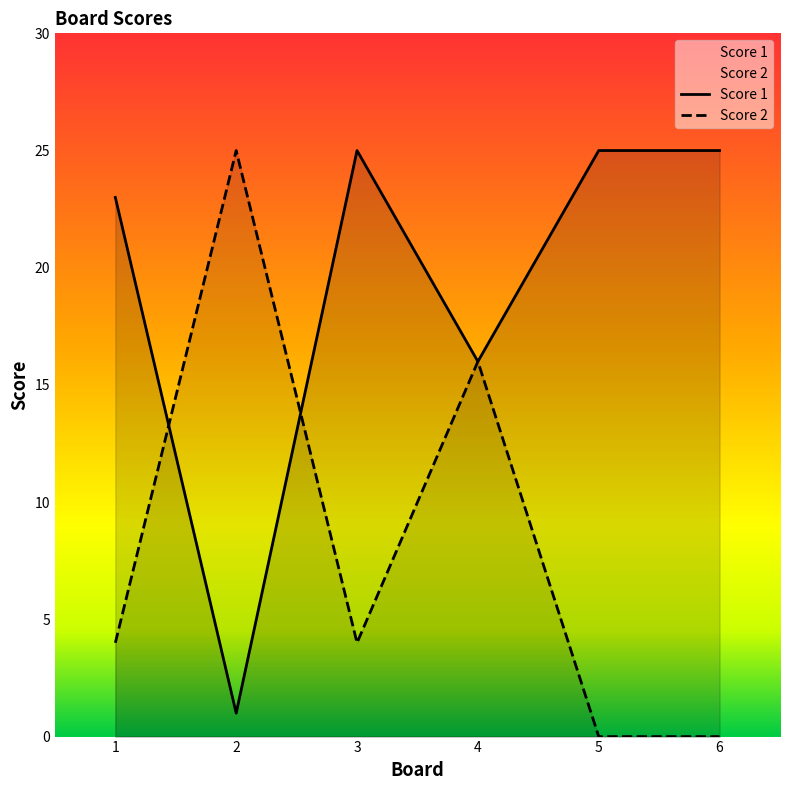

What is the highest value of the Score 2 series?

25